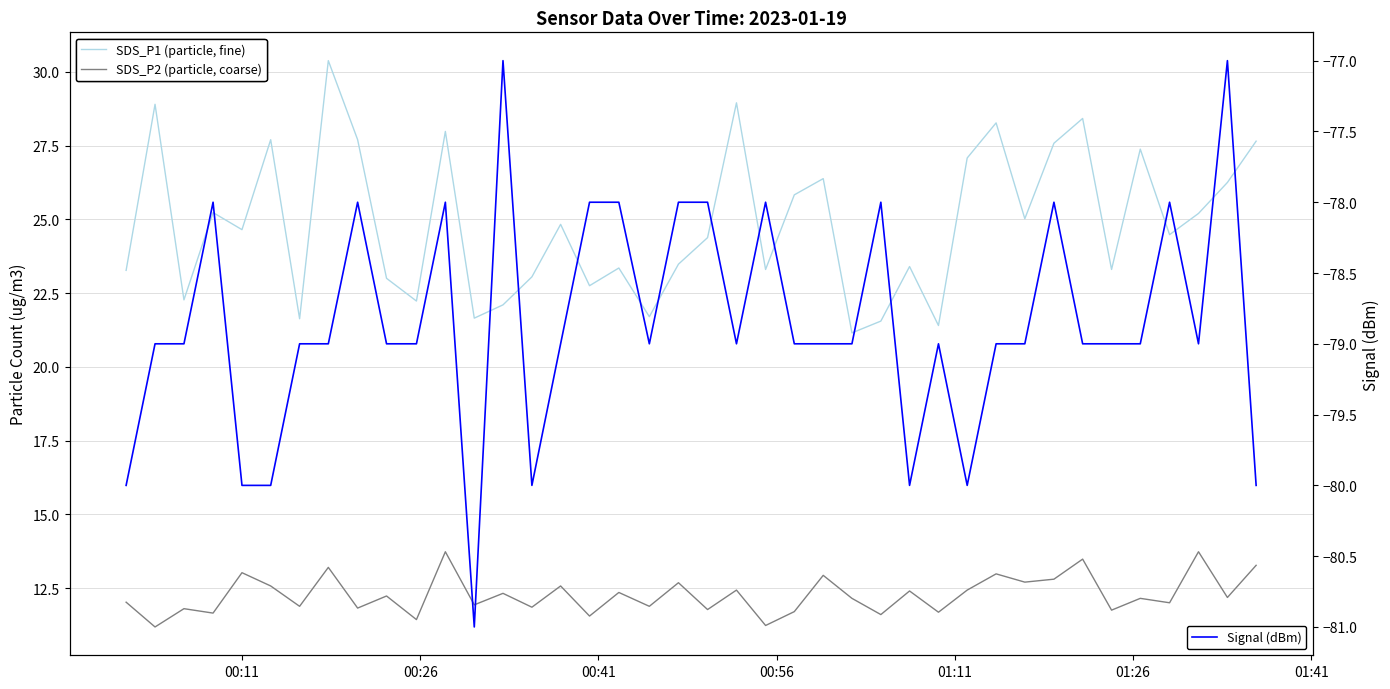

What is the sum of all Signal (dBm) values?

-3154